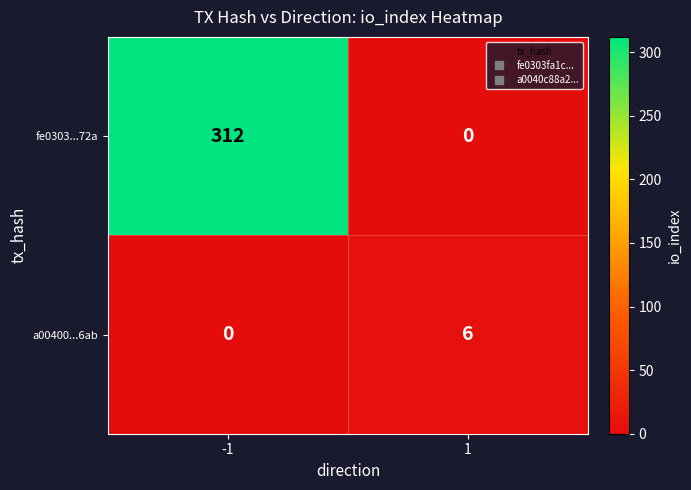

Rank the categories by fe0303...72a value from lowest to highest.

1, -1